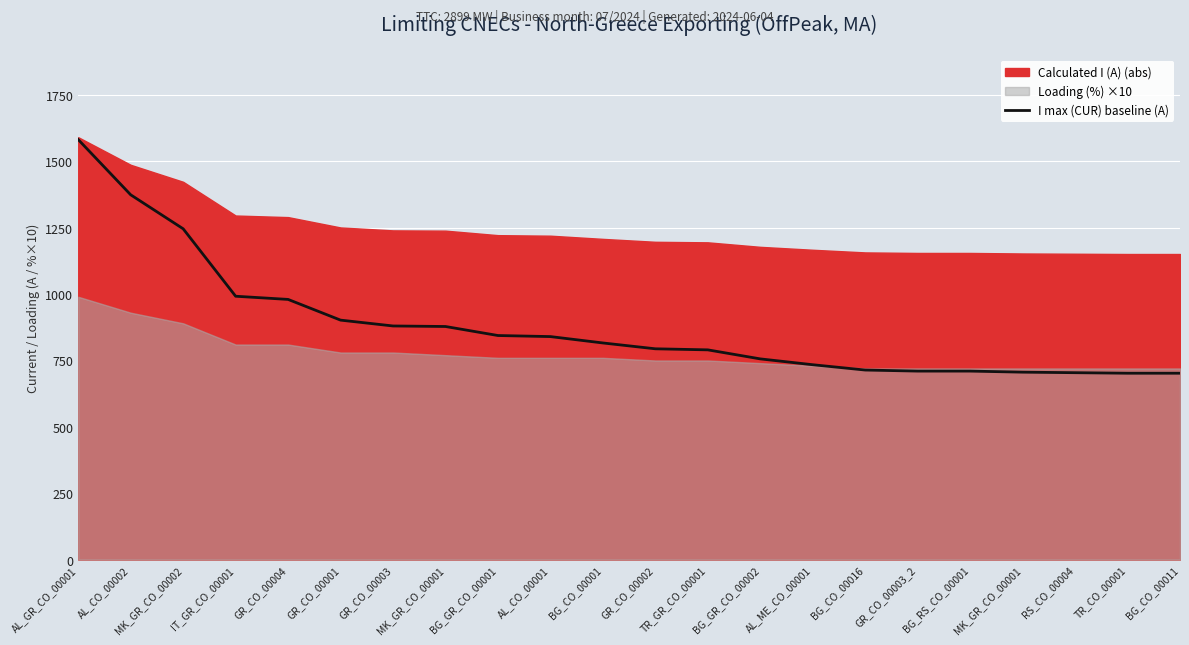

True or false: the data has more than 0 interior local peaks.

False